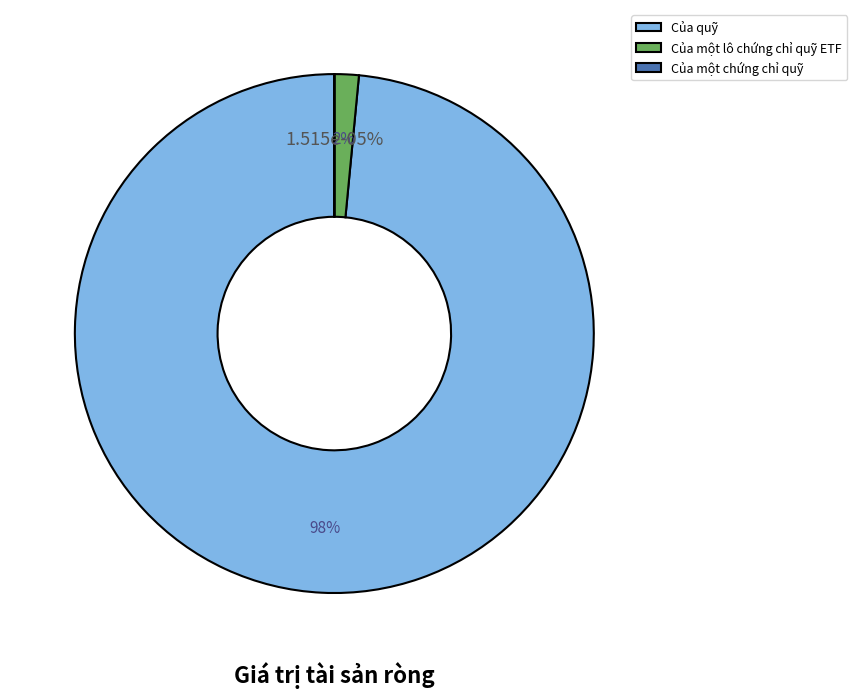

Is there any slice that represents more than half of the pie?

Yes